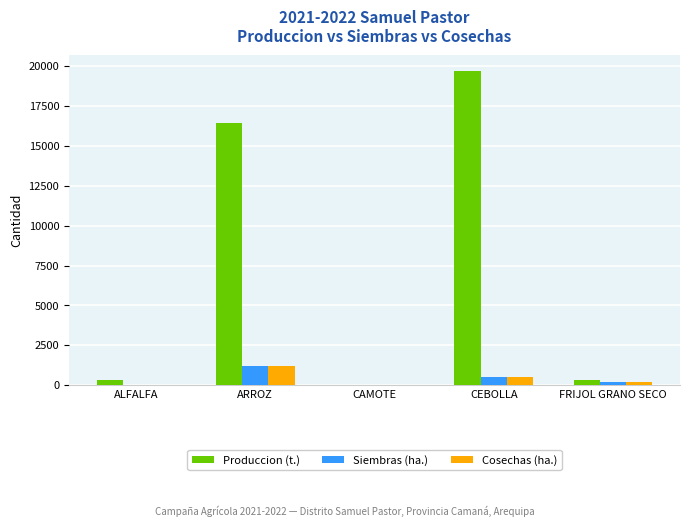

Which series has the largest total across all categories?

Produccion (t.)